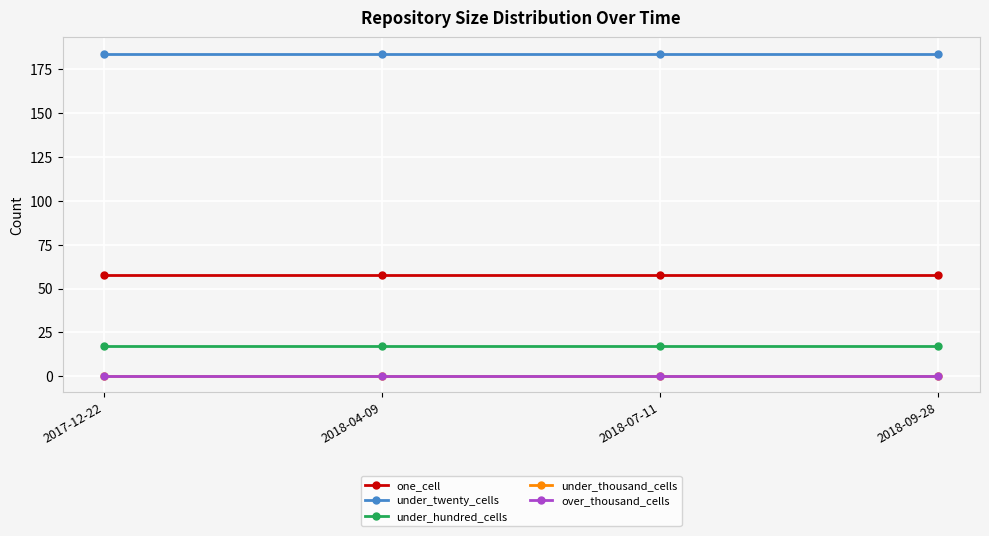

Does the chart have visible grid lines?

Yes